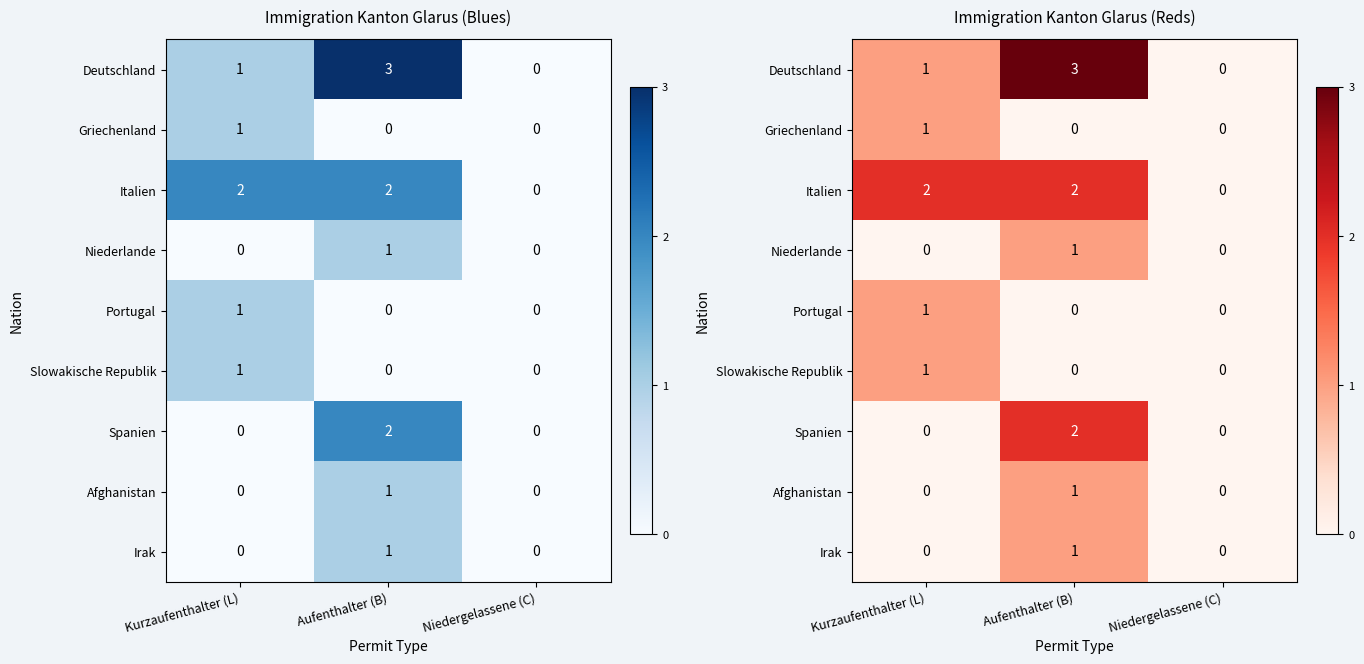

How many values in Portugal are above zero?

1